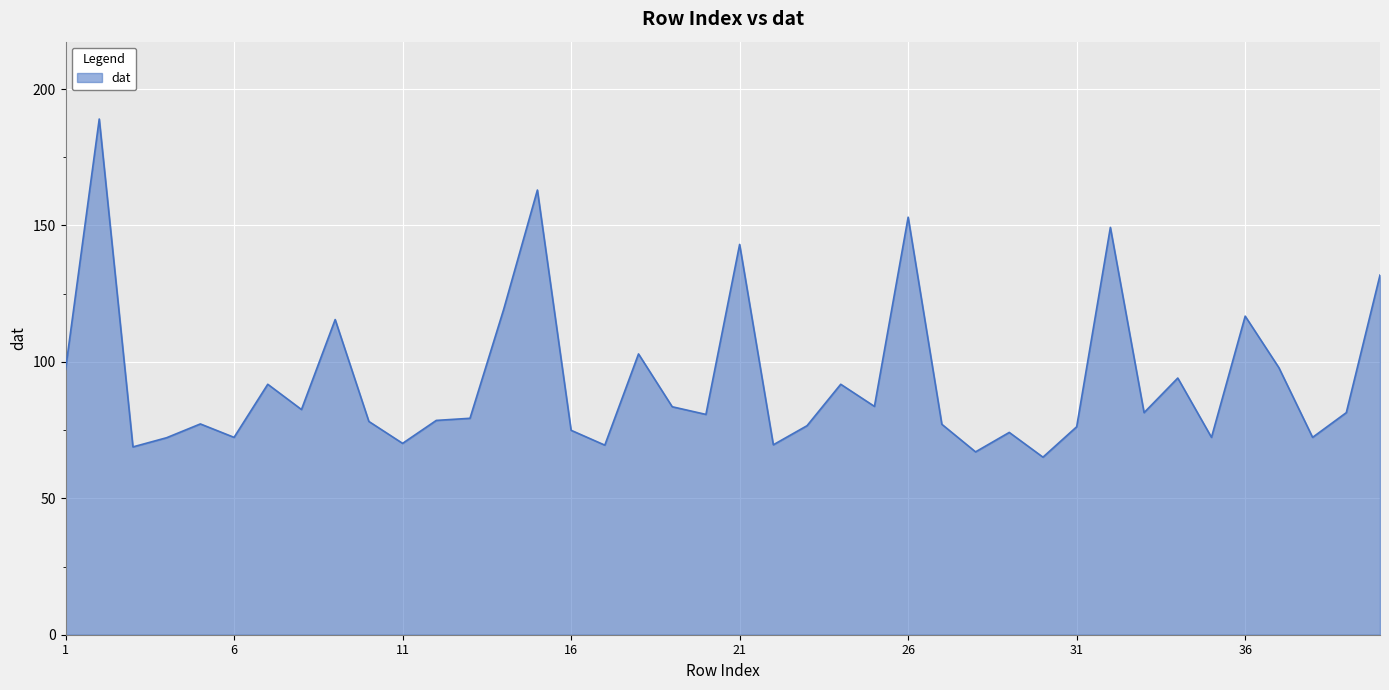

What is the difference between the maximum and minimum values?

123.9